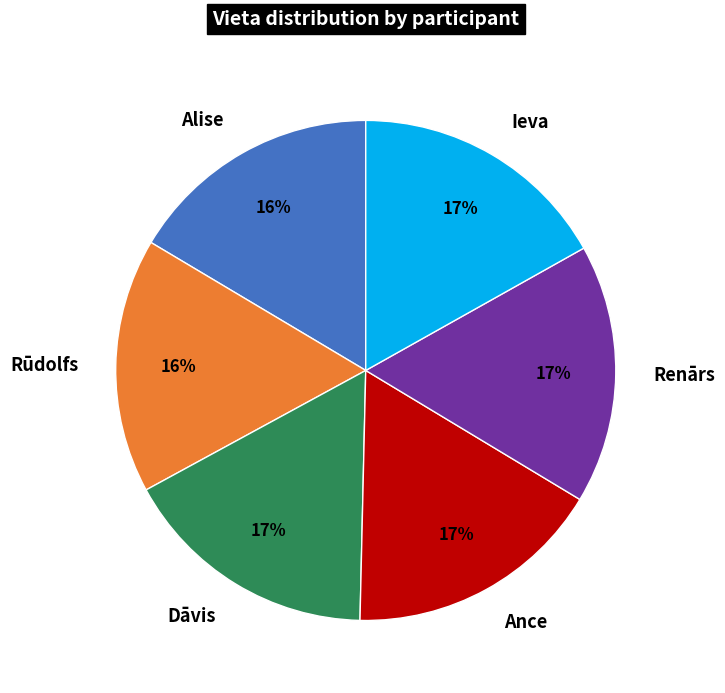

Is there any slice that represents more than half of the pie?

No